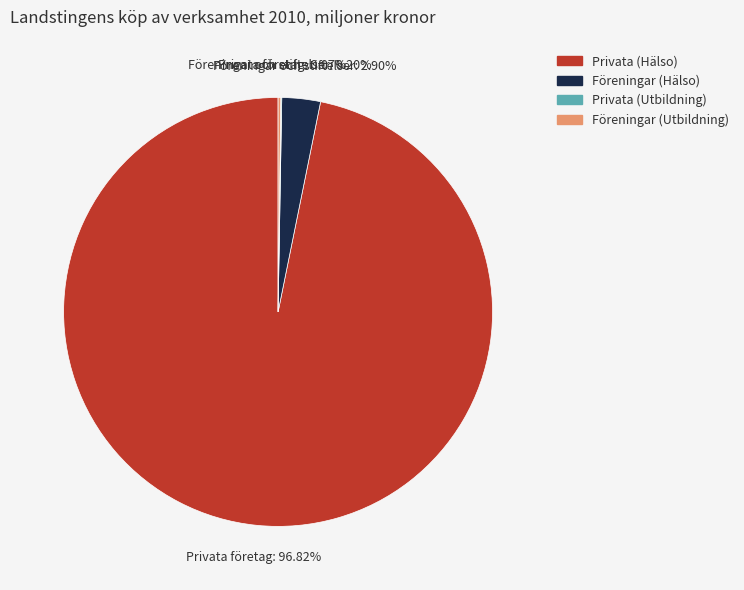

Does any single category account for the majority?

Yes